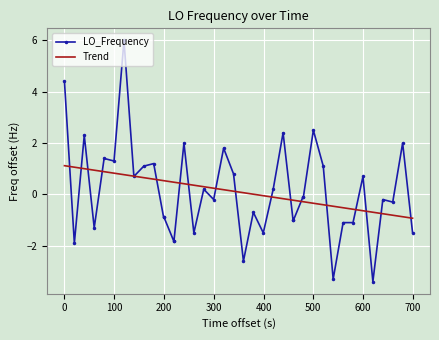

Which series has the largest range (max minus min)?

LO_Frequency